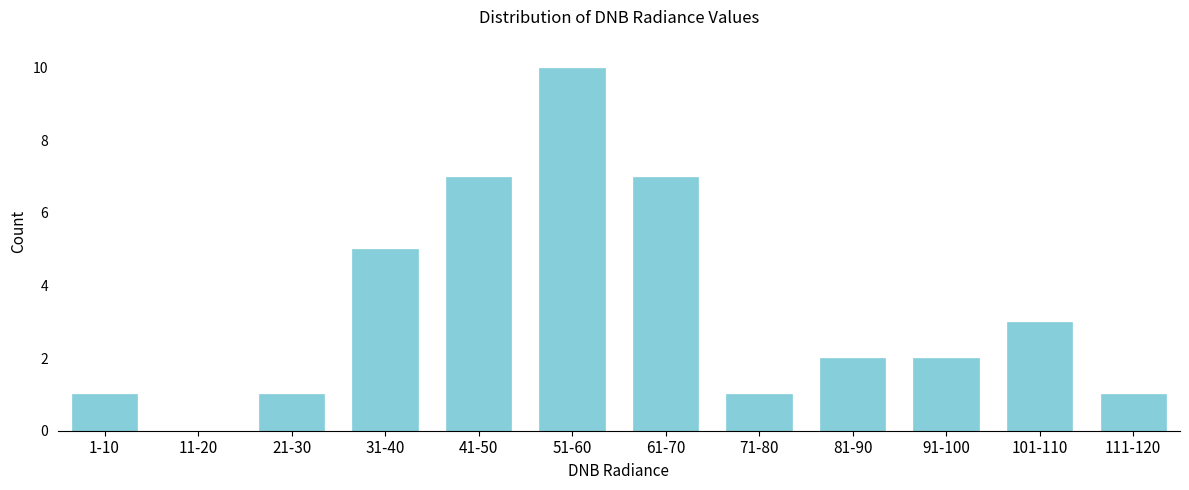

Reading left to right, list all the values displayed in this chart.

1-10=1	11-20=0	21-30=1	31-40=5	41-50=7	51-60=10	61-70=7	71-80=1	81-90=2	91-100=2	101-110=3	111-120=1